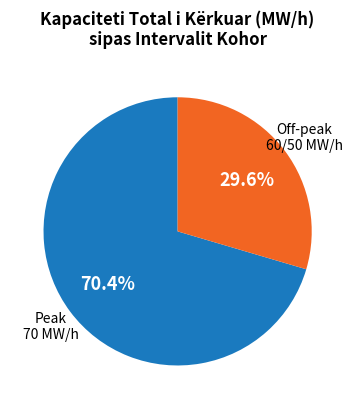

Is there a majority slice in this chart?

Yes